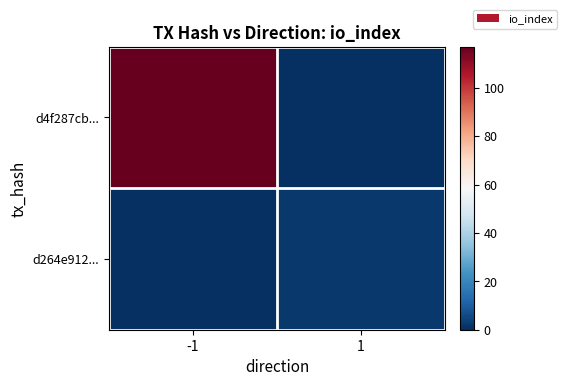

Count the number of data series in this chart.

2